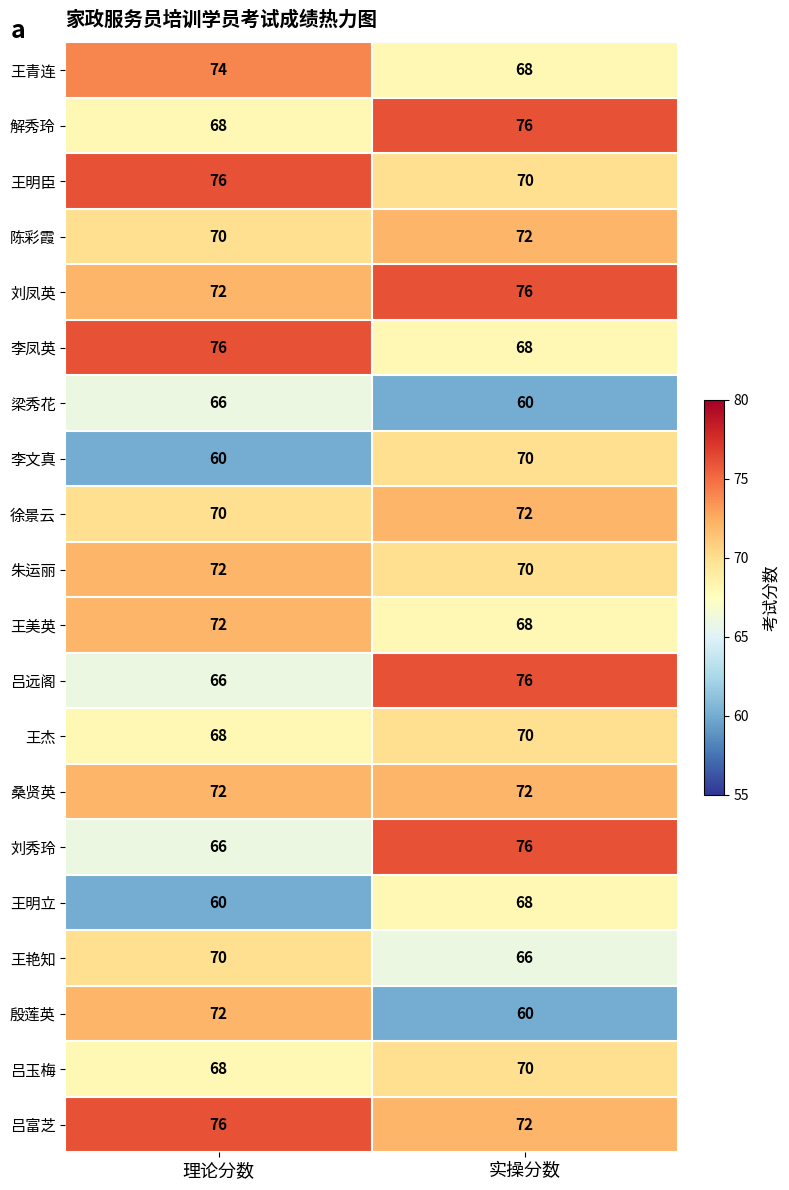

At which label is 解秀玲 closest to 72?

理论分数